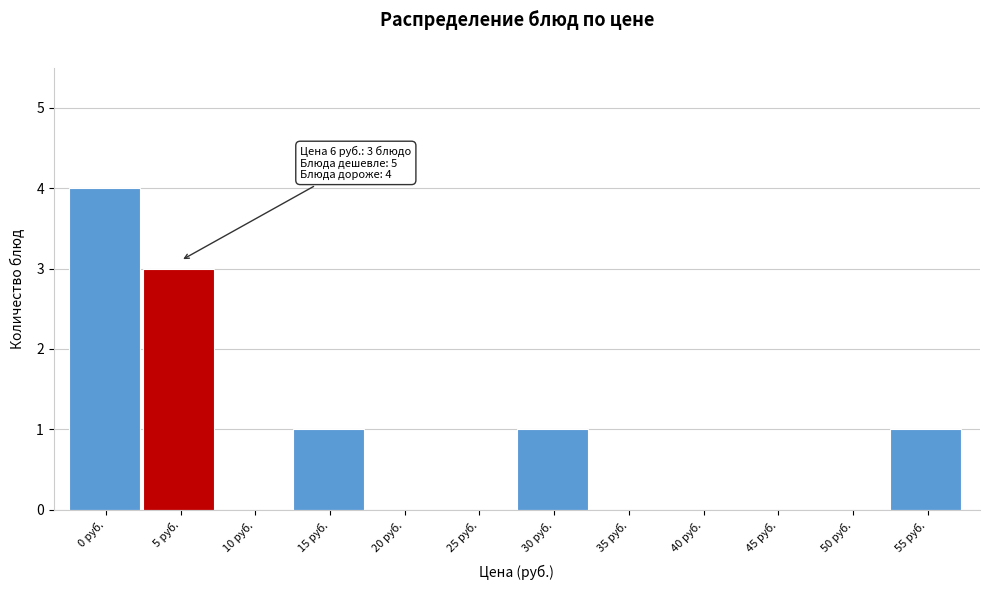

Reading left to right, transcribe all the data shown in this chart.

0 руб.=4	5 руб.=3	10 руб.=0	15 руб.=1	20 руб.=0	25 руб.=0	30 руб.=1	35 руб.=0	40 руб.=0	45 руб.=0	50 руб.=0	55 руб.=1